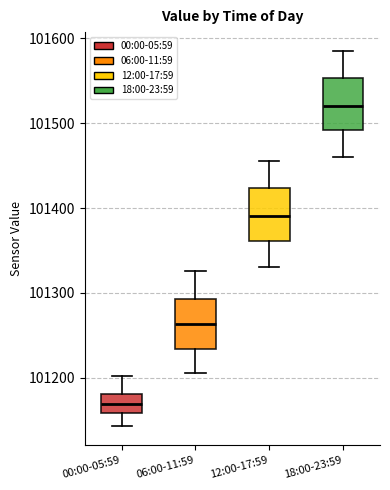

Which box's median line is the highest?

18:00-23:59